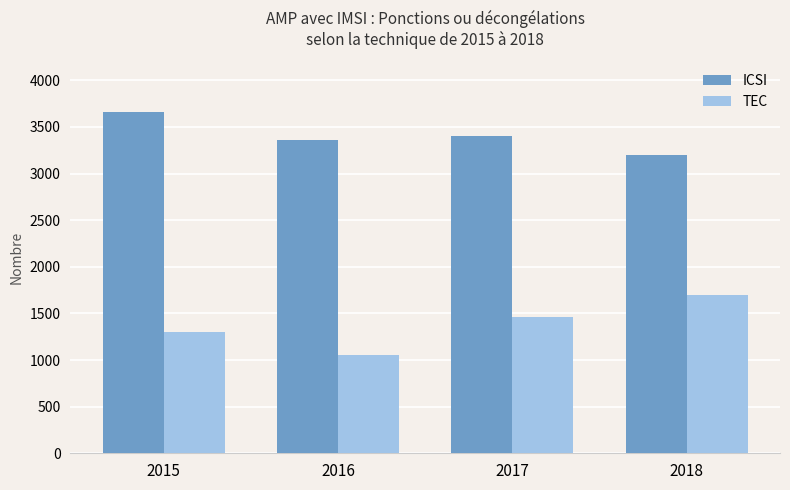

Which series changed the most between 2016 and 2017?

TEC